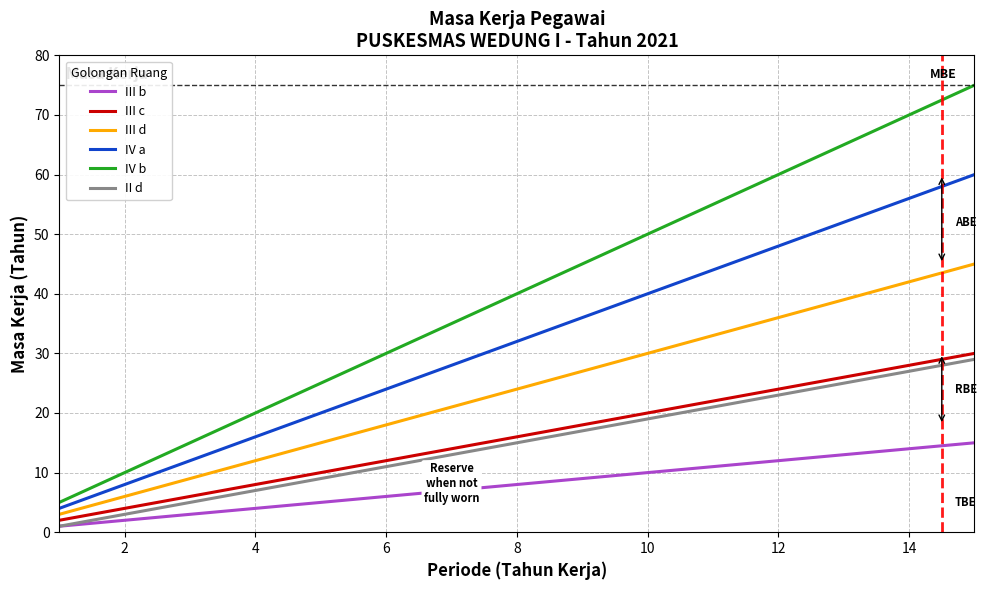

Which series has the widest spread of values?

IV b